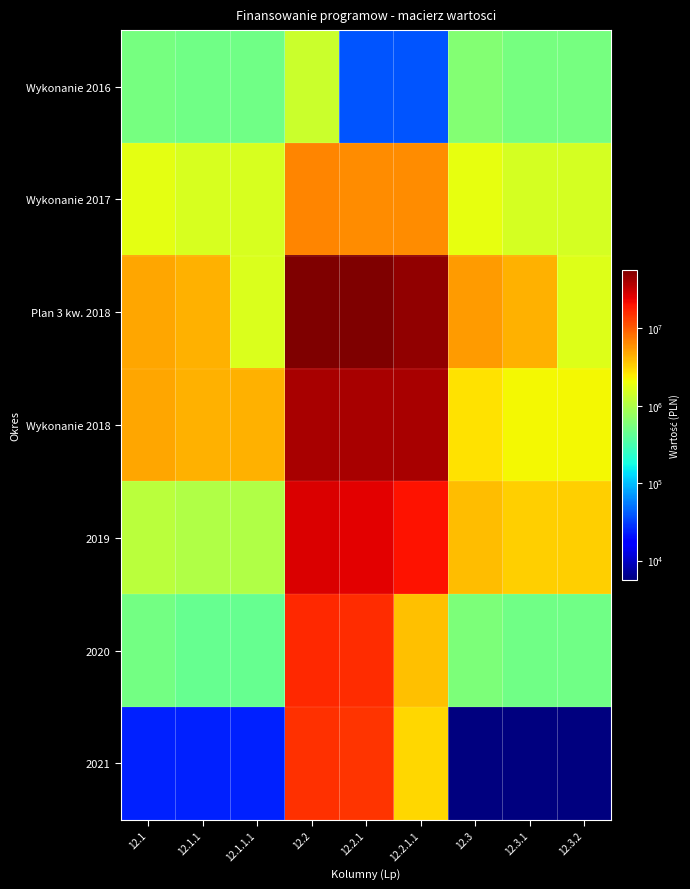

What is the greatest value displayed?

56264144.8